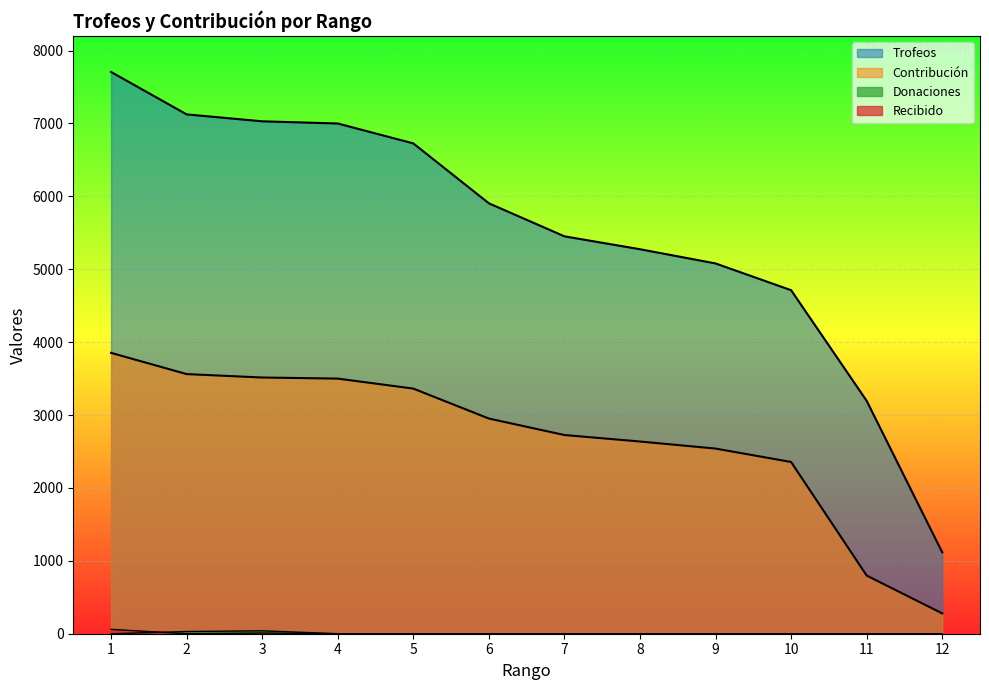

Between 3 and 9, which is larger?

3